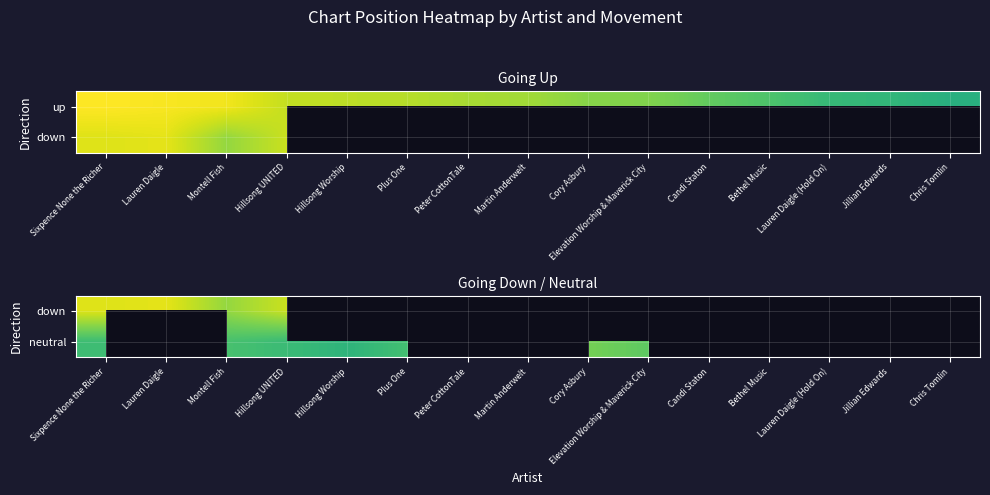

The down series shows 28.6 at Sixpence None the Richer. True or false?

False